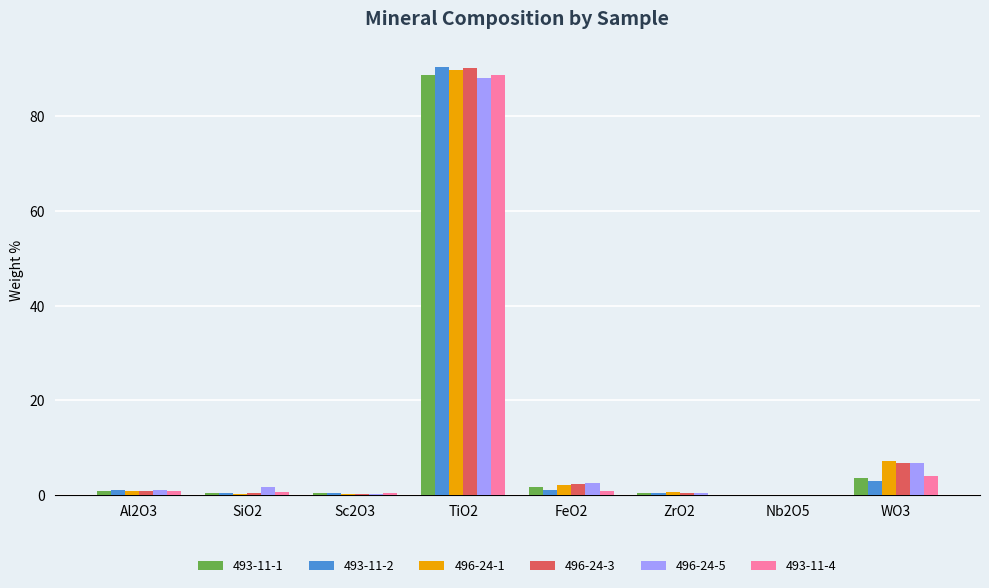

What is the sum of all 496-24-5 values?

100.5